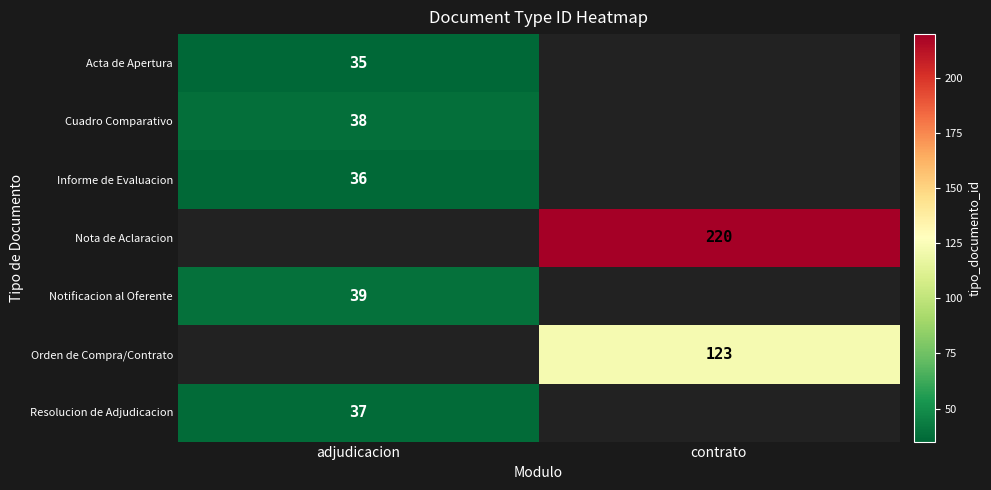

At how many categories does at least one series exceed 153?

1